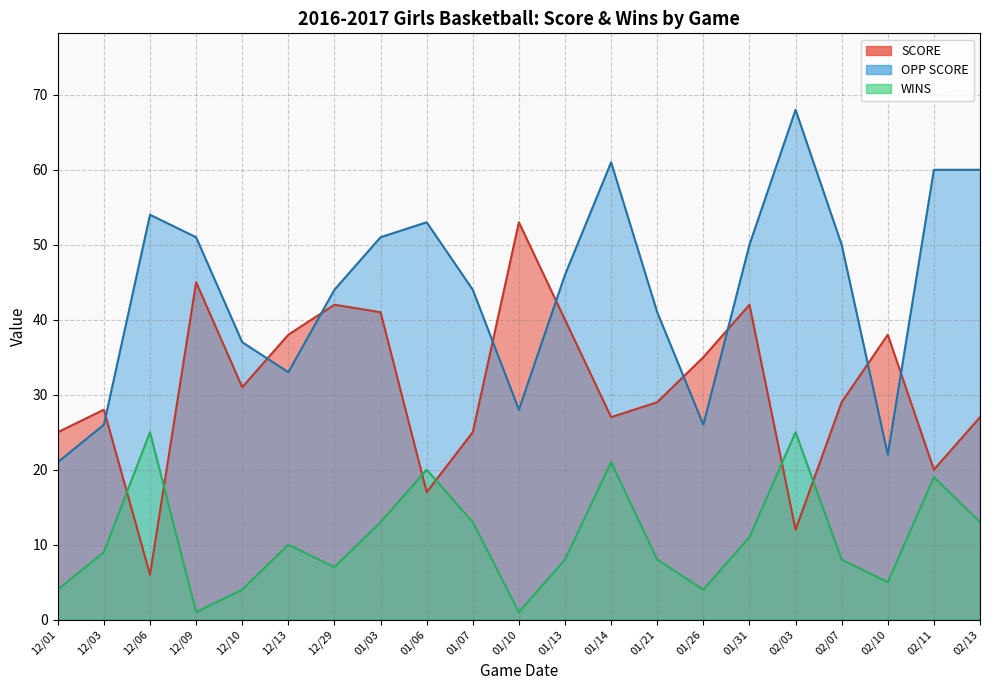

Reading right to left, list all the values displayed in this chart.

SCORE: 27	20	38	29	12	42	35	29	27	40	53	25	17	41	42	38	31	45	6	28	25
OPP SCORE: 60	60	22	50	68	50	26	41	61	46	28	44	53	51	44	33	37	51	54	26	21
WINS: 13	19	5	8	25	11	4	8	21	8	1	13	20	13	7	10	4	1	25	9	4